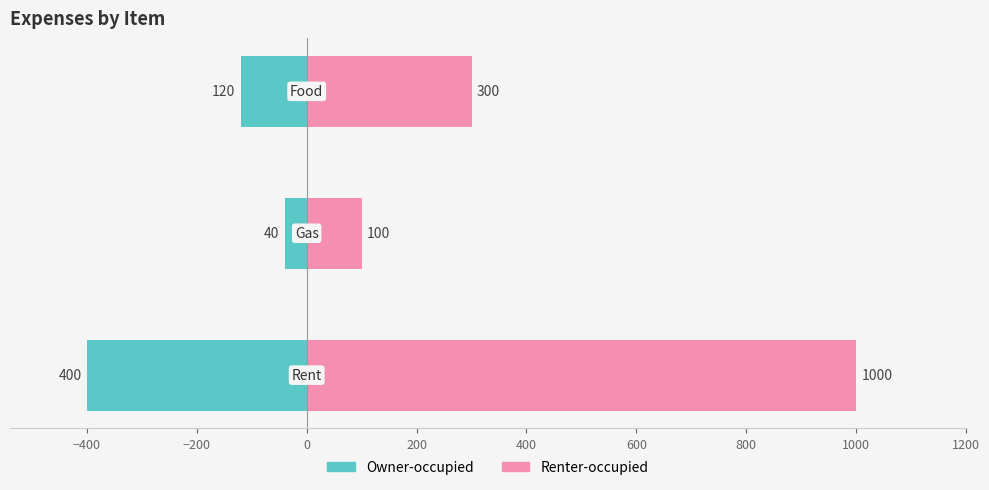

What is the value of the Owner-occupied bar at the 2nd from the left?

-40